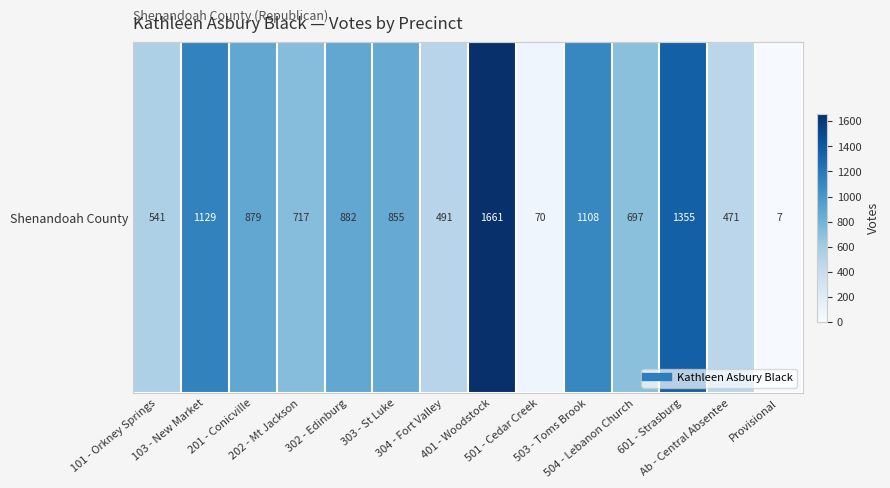

True or false: the data shows 491 at 304 - Fort Valley.

True